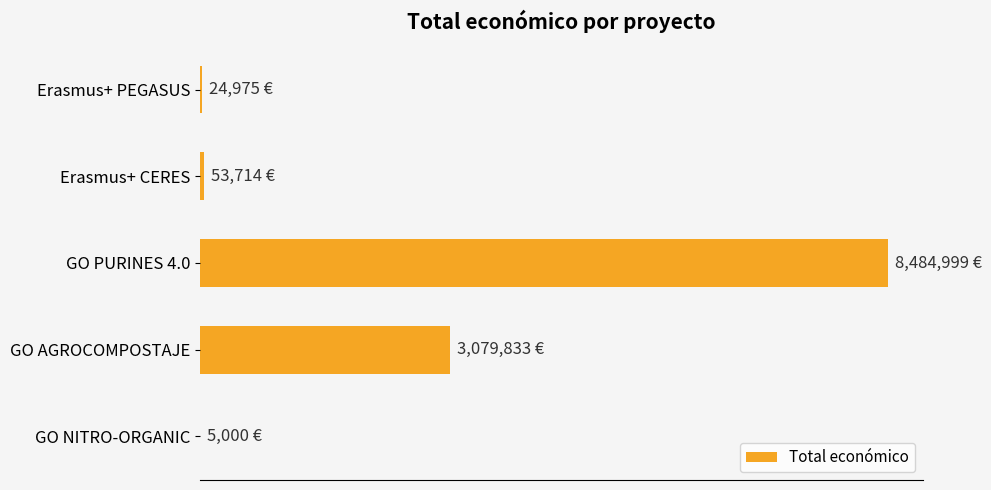

How many data points does each series have?

5